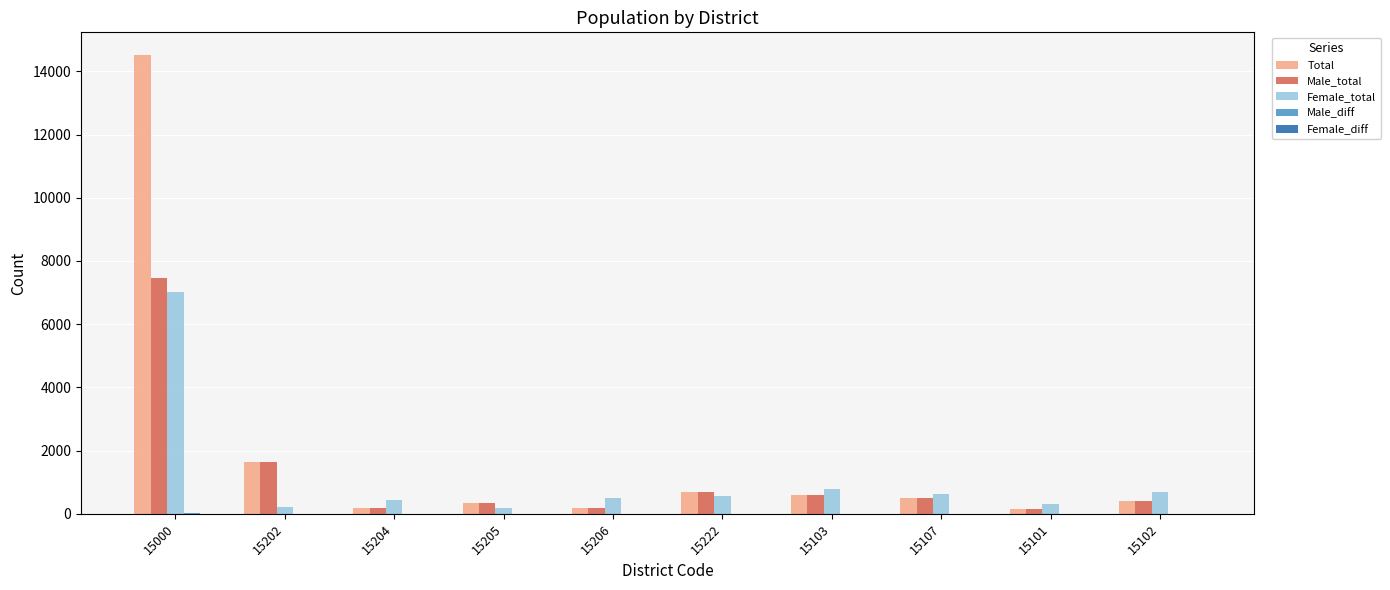

At which label does Male_total first exceed 508?

15000